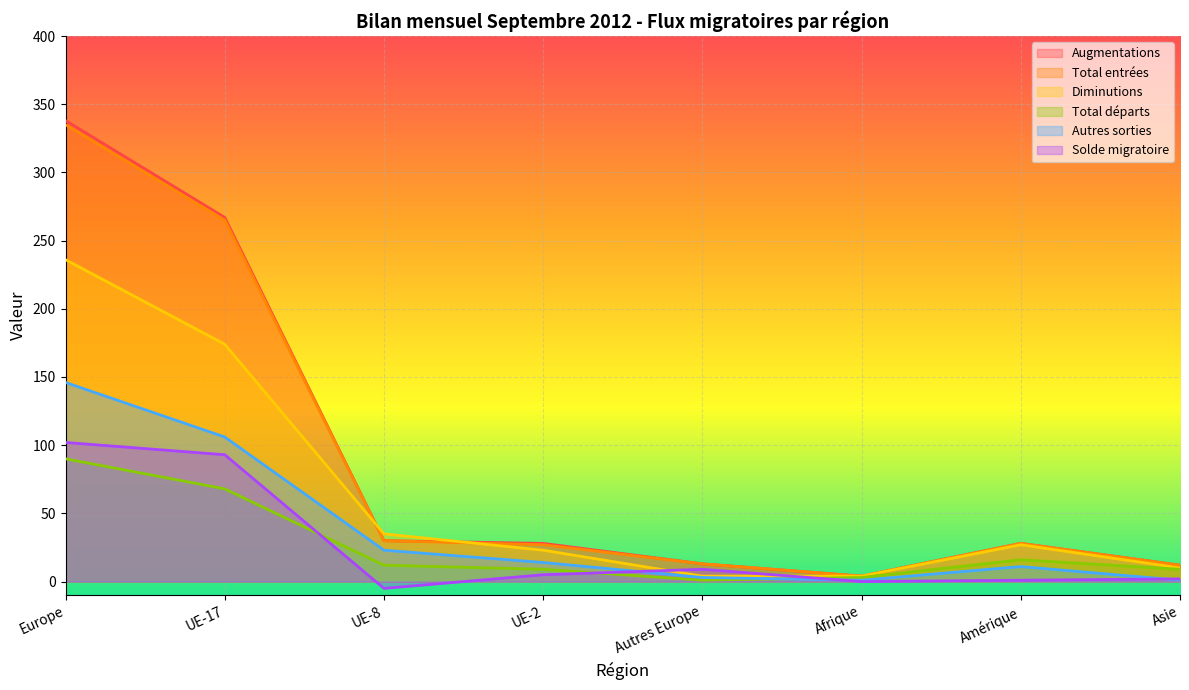

True or false: Solde migratoire and Augmentations intersect in this chart.

False